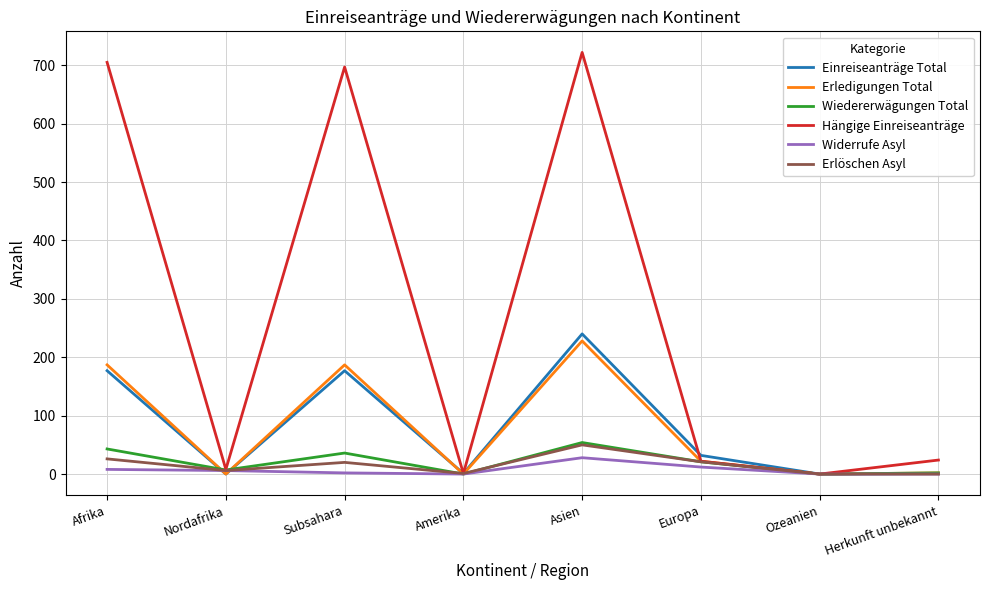

At how many categories does at least one series exceed 59?

3